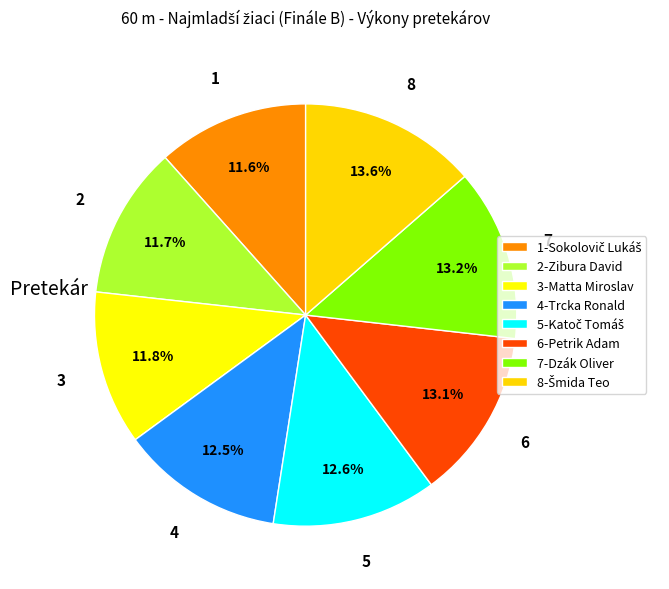

What is the ratio of the value at 2-Zibura David to the value at 6-Petrik Adam?

0.9